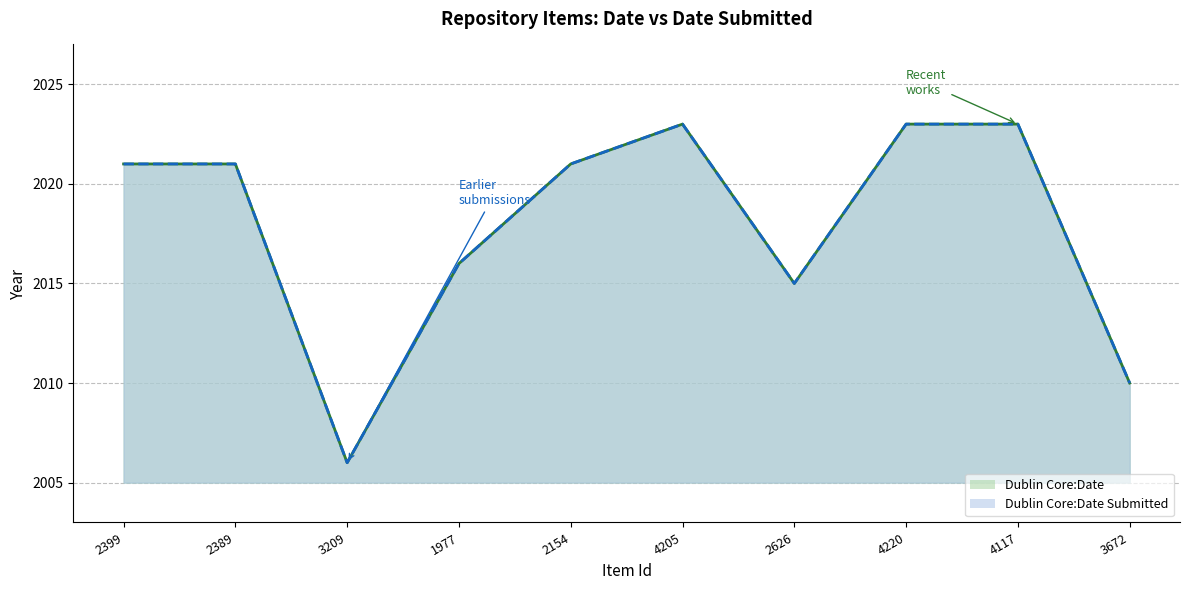

Which category has the lowest value across all series?

3209